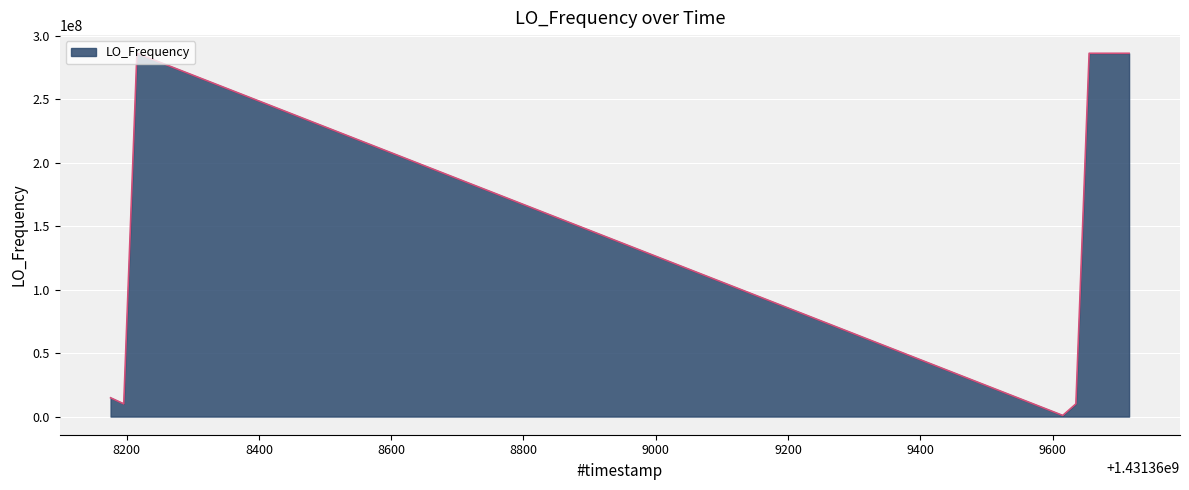

What is the maximum value shown in the chart?

286047004.0